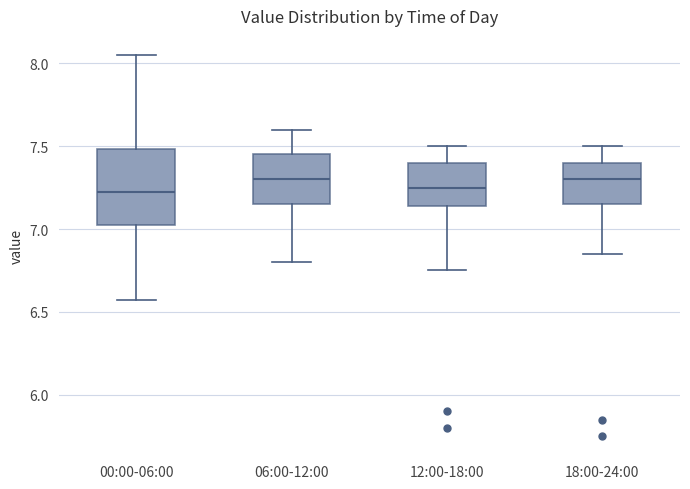

Reading left to right, read every box against the y-axis: the position of its median line, the range the box covers, and the ends of its whiskers. The values are not printed on the chart, so give them approximately, as read against the axis.

00:00-06:00: median 7.25, box 7.00 to 7.50, whiskers 6.55 to 8.05
06:00-12:00: median 7.30, box 7.15 to 7.45, whiskers 6.80 to 7.60
12:00-18:00: median 7.25, box 7.15 to 7.40, whiskers 6.75 to 7.50
18:00-24:00: median 7.30, box 7.15 to 7.40, whiskers 6.85 to 7.50